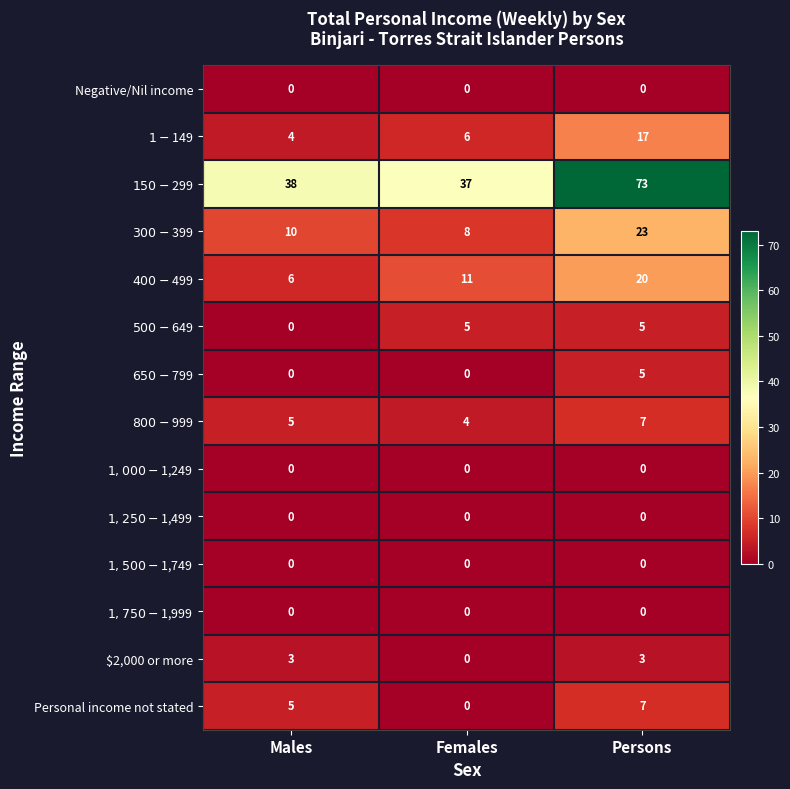

What is the total value across all series at Females?

71